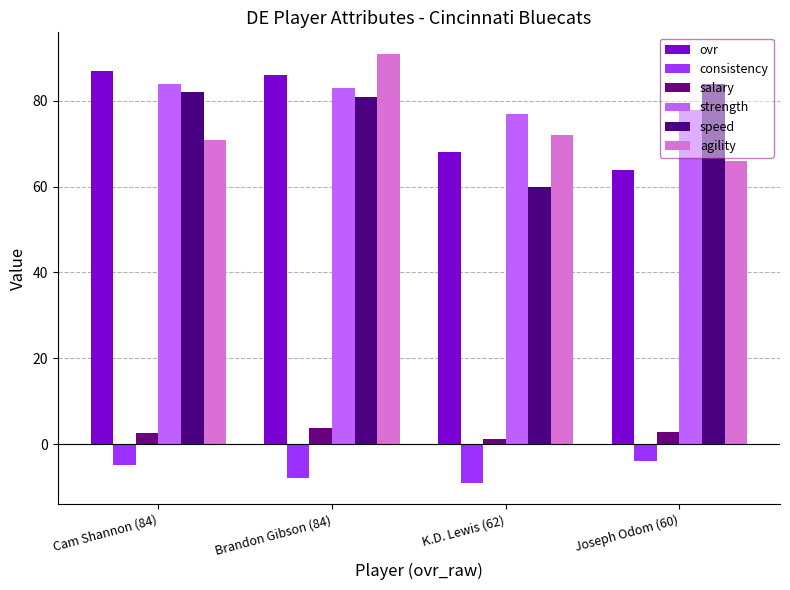

How many data points in salary are less than 2?

1